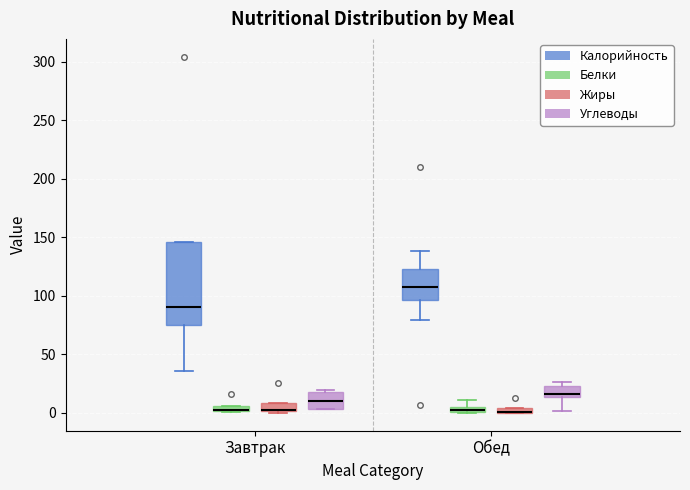

Where is the lower edge of the box for Обед (Углеводы) on the y-axis? The values are not printed on the chart, so give them approximately, as read against the axis.

15